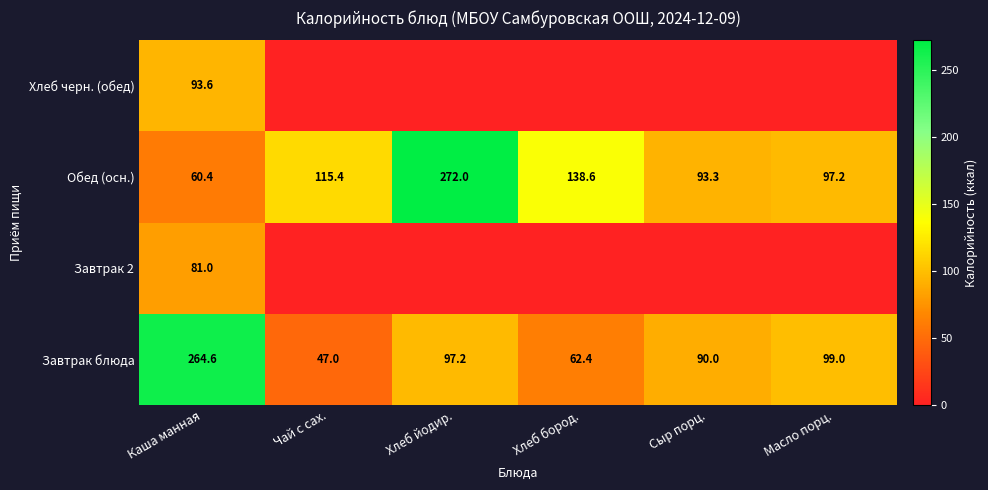

Rank the categories by Завтрак блюда value from highest to lowest.

Каша манная, Масло порц., Хлеб йодир., Сыр порц., Хлеб бород., Чай с сах.